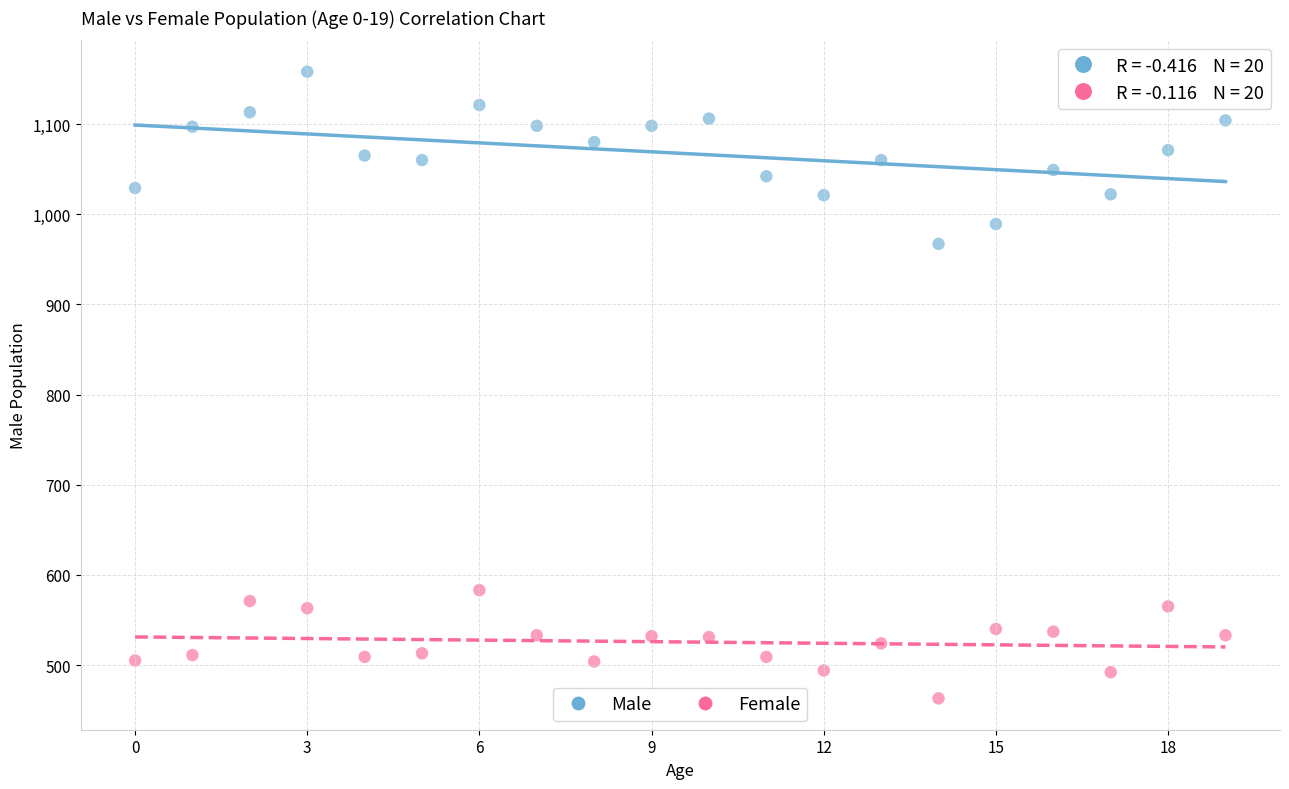

Which series reaches the minimum Y coordinate?

Female